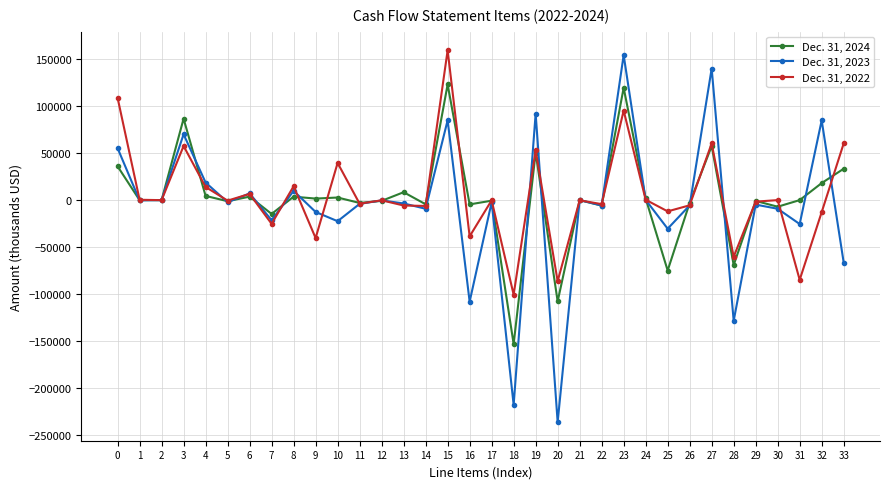

Is the value of Dec. 31, 2024 at 5 greater than the value of Dec. 31, 2022 at 15?

No